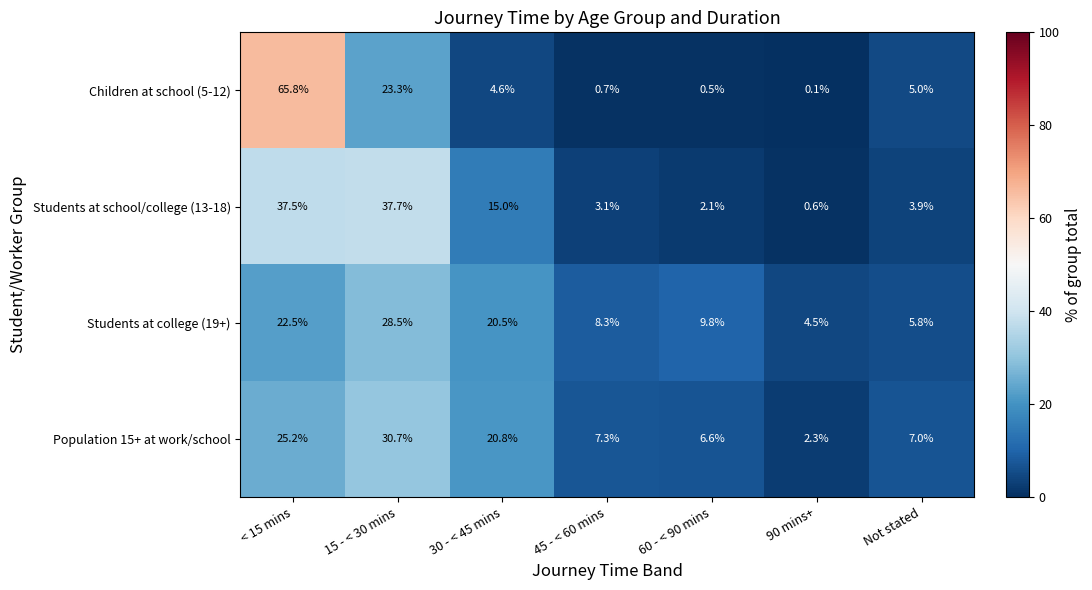

Rank the categories by Population 15+ at work/school value from lowest to highest.

90 mins+, 60 - < 90 mins, Not stated, 45 - < 60 mins, 30 - < 45 mins, < 15 mins, 15 - < 30 mins